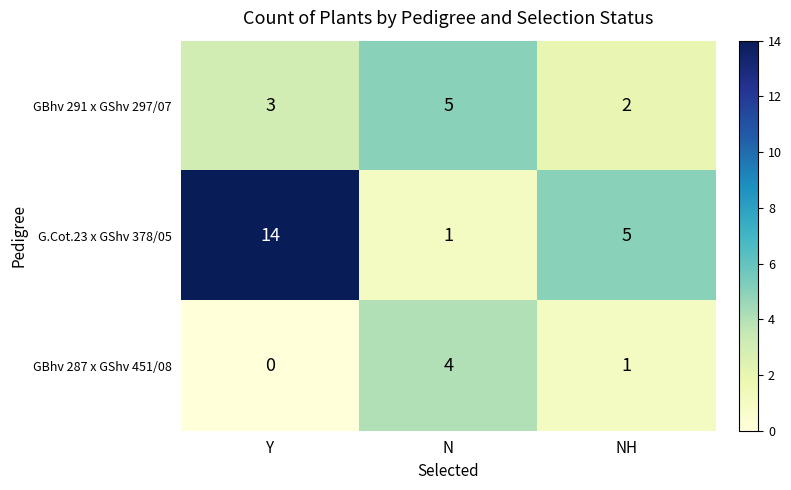

Between Y and NH, which series saw the biggest shift?

G.Cot.23 x GShv 378/05